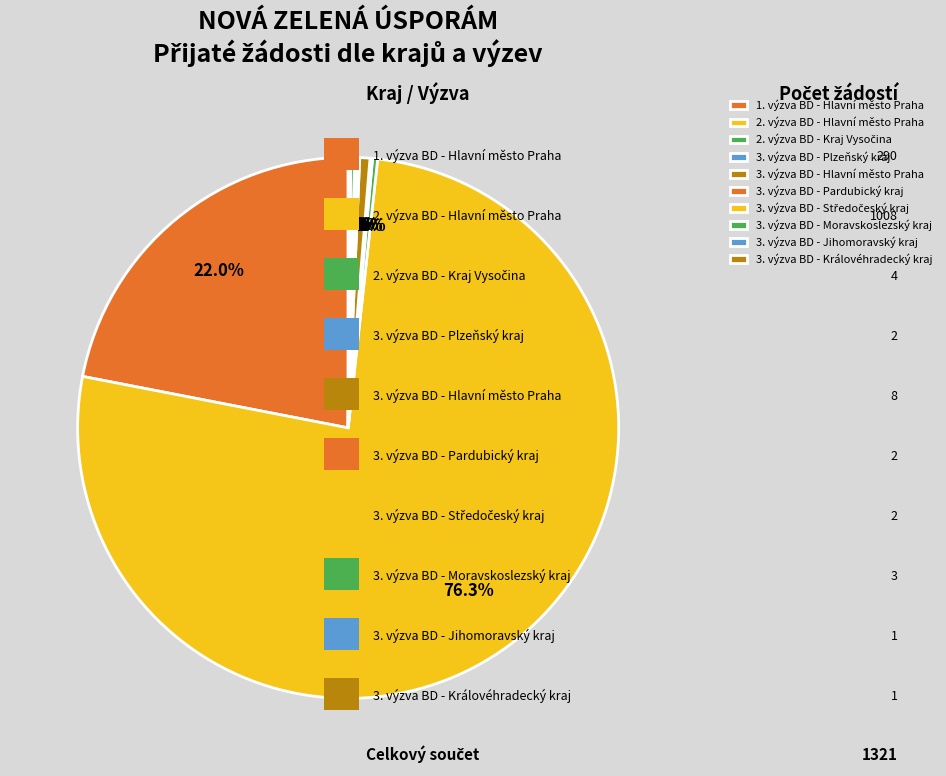

Between 3. výzva BD - Jihomoravský kraj and 1. výzva BD - Hlavní město Praha, which is larger?

1. výzva BD - Hlavní město Praha